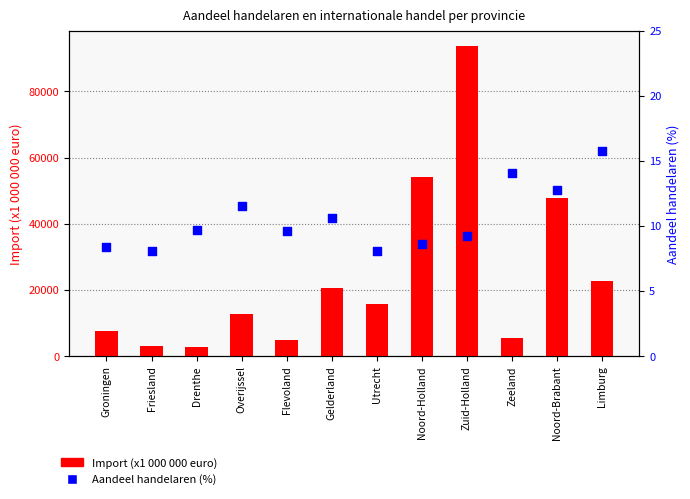

Which series has the largest Y range (max minus min)?

Import (x1000 euro)